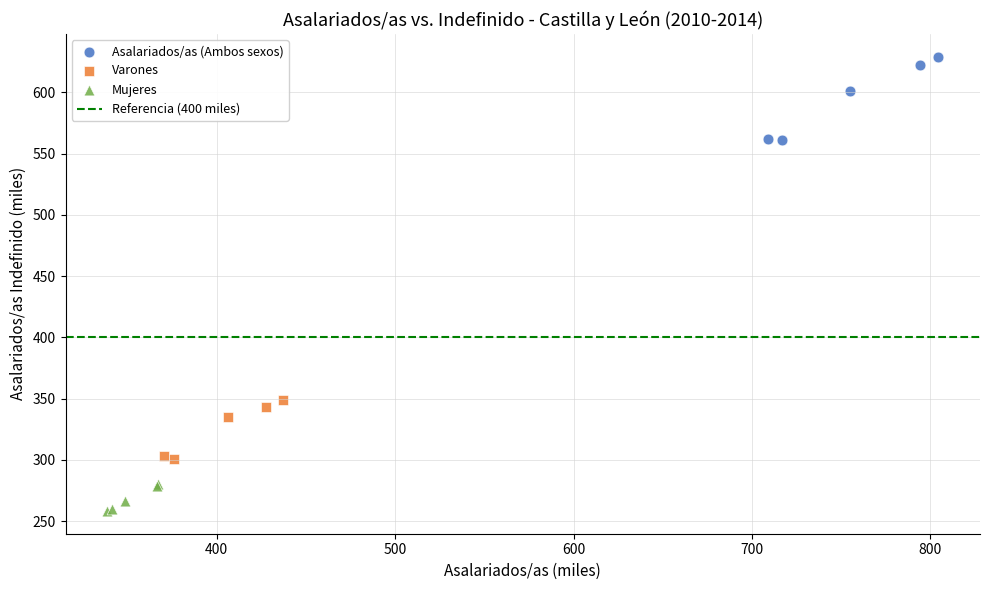

Which series contains the highest Y value?

Asalariados/as (Ambos sexos)